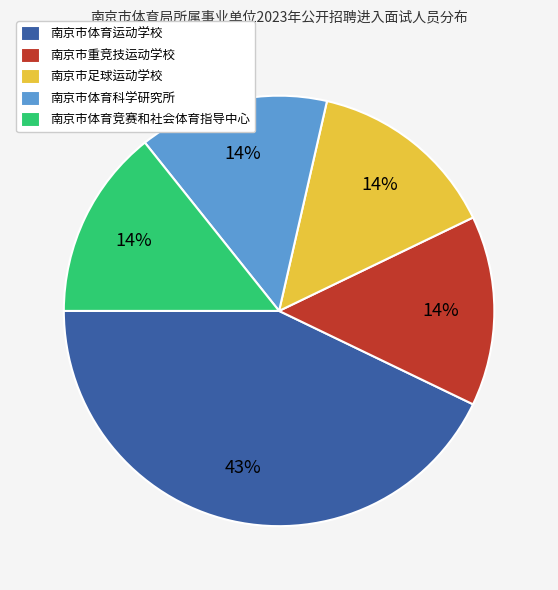

To the nearest percent, what is the average slice percentage?

20%